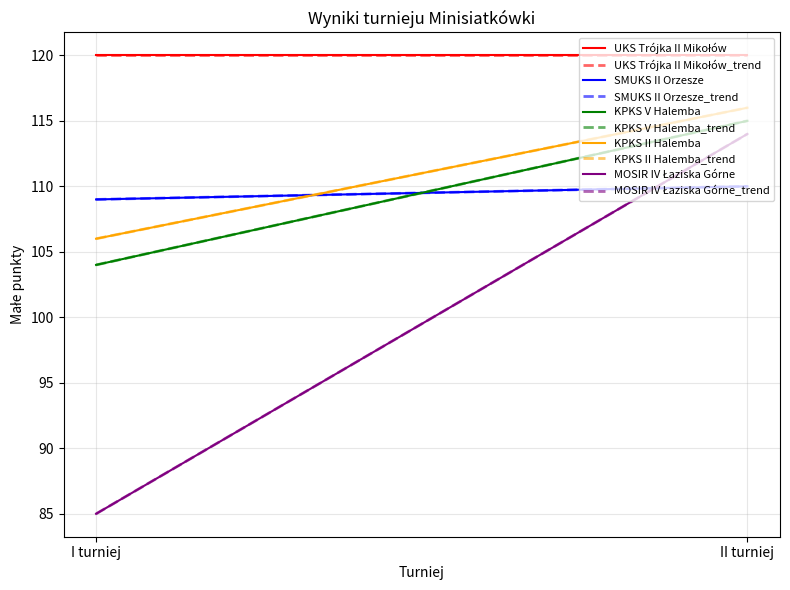

Which category has the lowest value in the UKS Trójka II Mikołów series?

I turniej